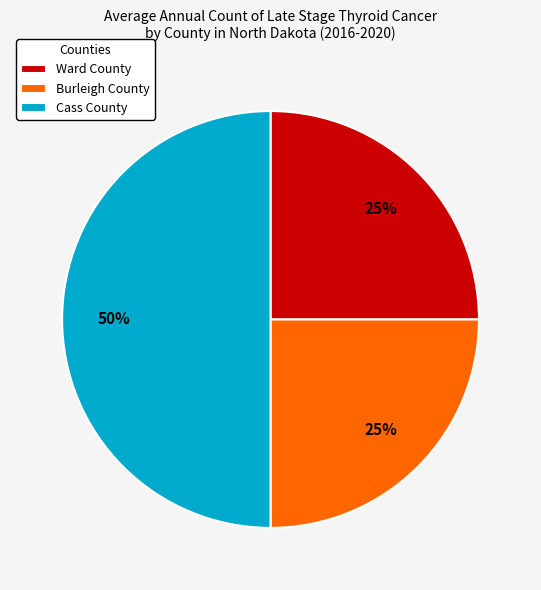

How many slices are in this pie chart?

3